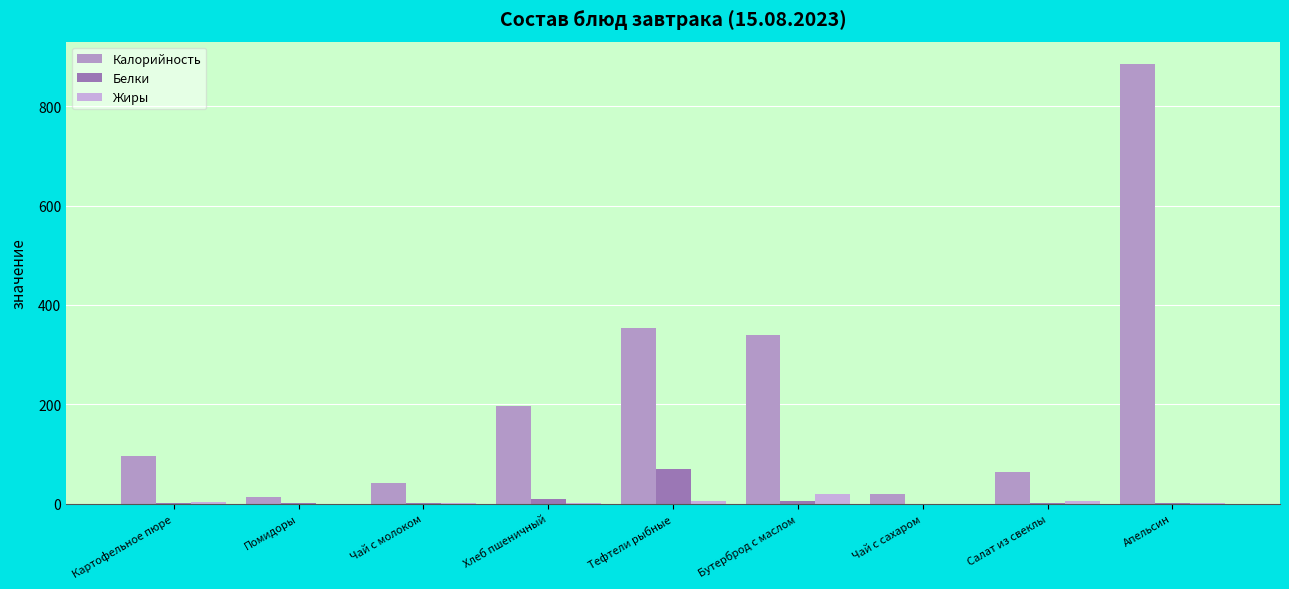

What is the total value across all series at Тефтели рыбные?

428.5